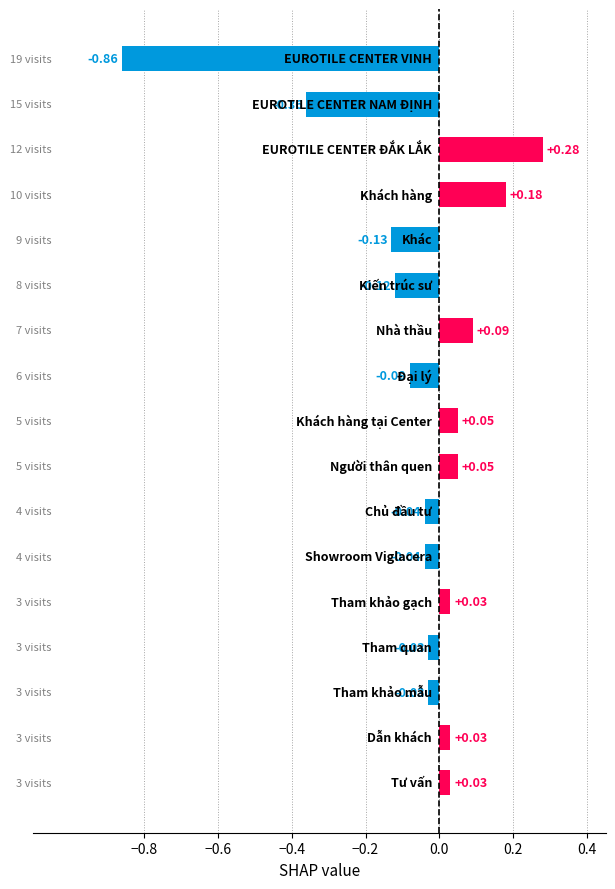

What is the difference between the maximum and minimum values?

1.1